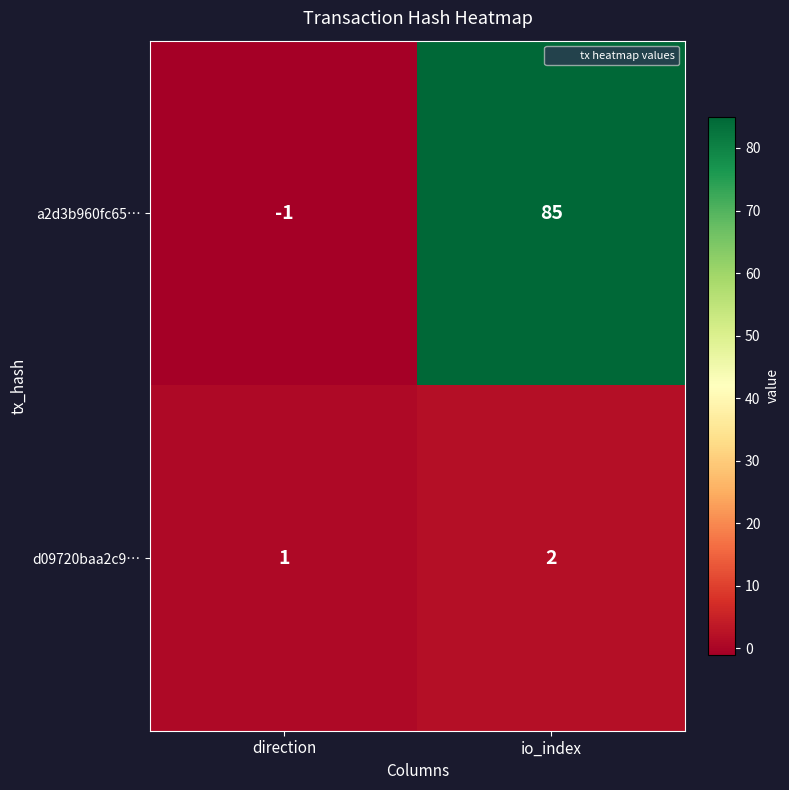

Which label corresponds to the largest value in the chart?

io_index